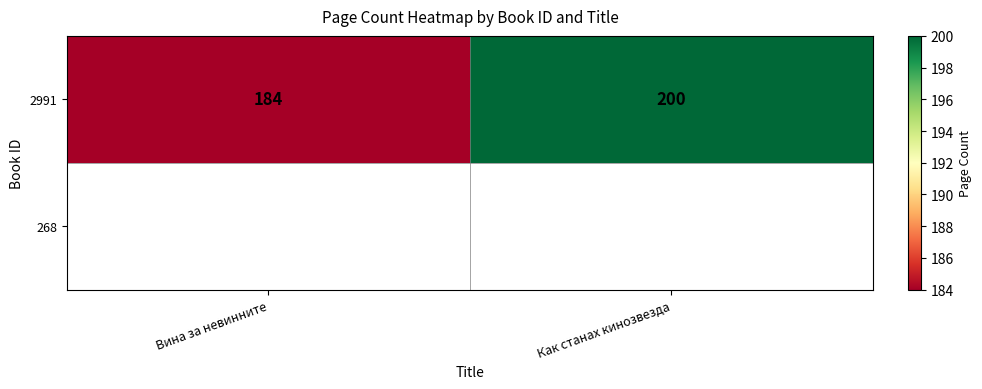

Count the values in the range 184 to 200.

2